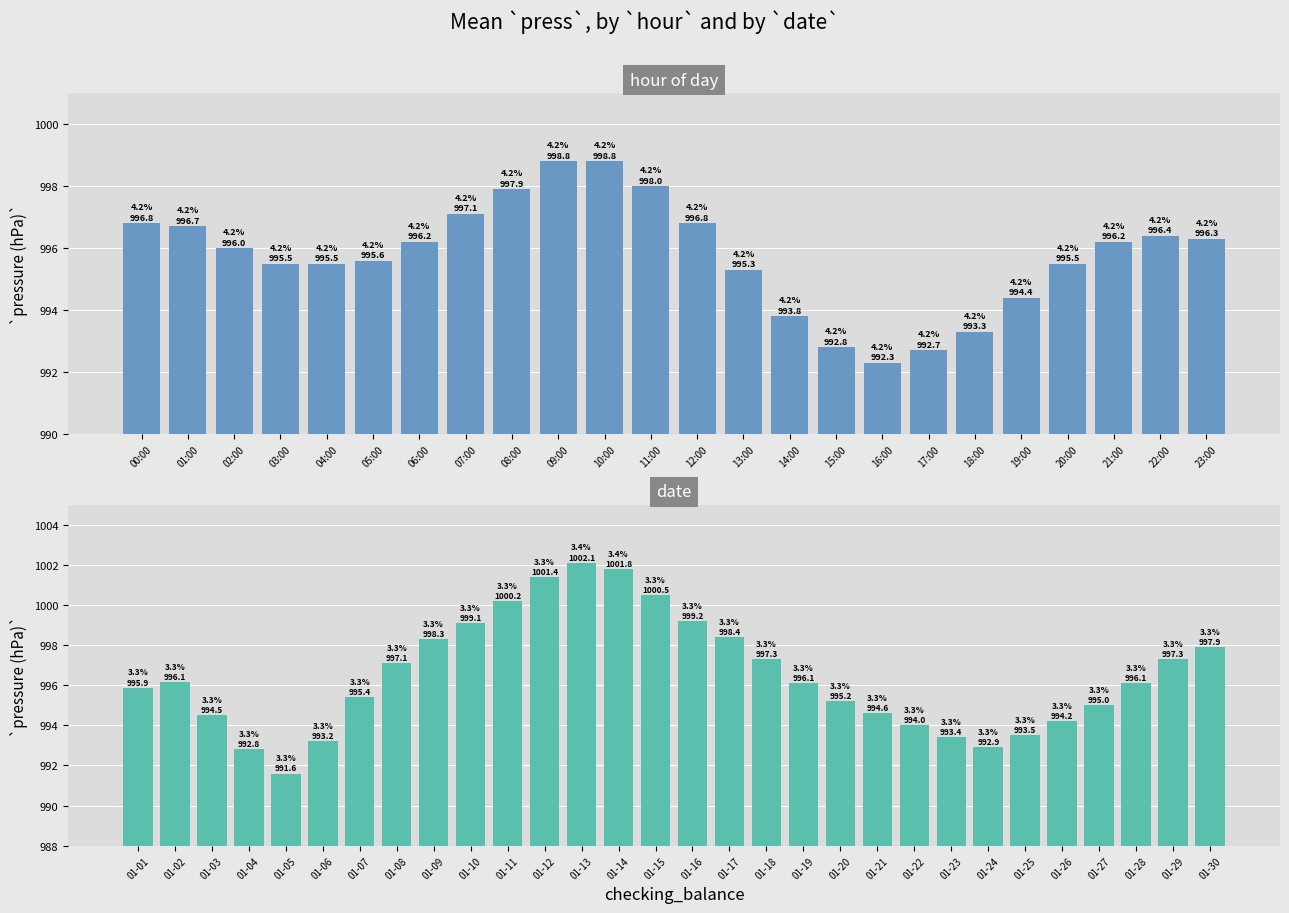

Rank the categories by value from lowest to highest.

16:00, 17:00, 15:00, 18:00, 14:00, 19:00, 13:00, 03:00, 04:00, 20:00, 05:00, 02:00, 06:00, 21:00, 23:00, 22:00, 01:00, 00:00, 12:00, 07:00, 08:00, 11:00, 09:00, 10:00